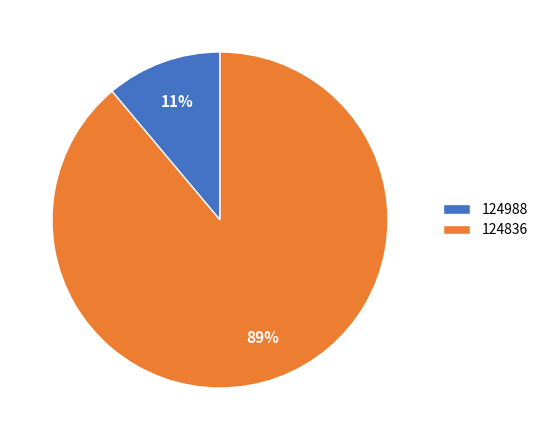

What percentage is the 124836 slice, to the nearest percent?

89%